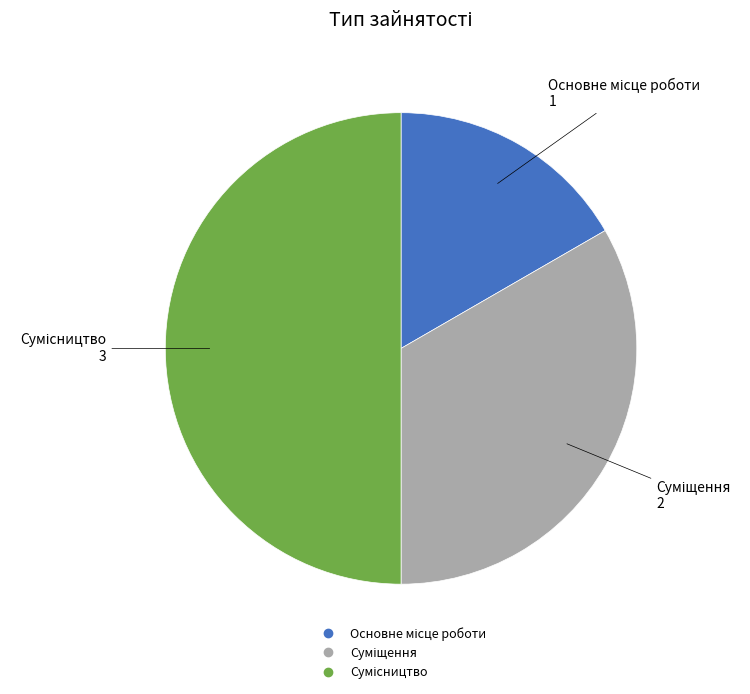

To the nearest percent, what percentage of the pie is Суміщення?

33%